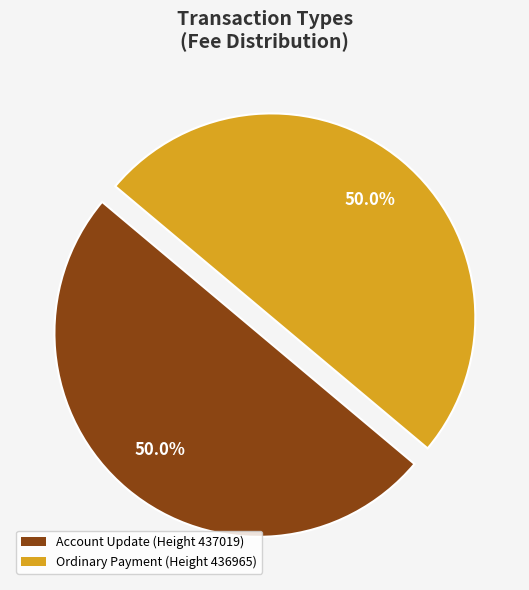

To the nearest percent, what is the average slice percentage?

50%